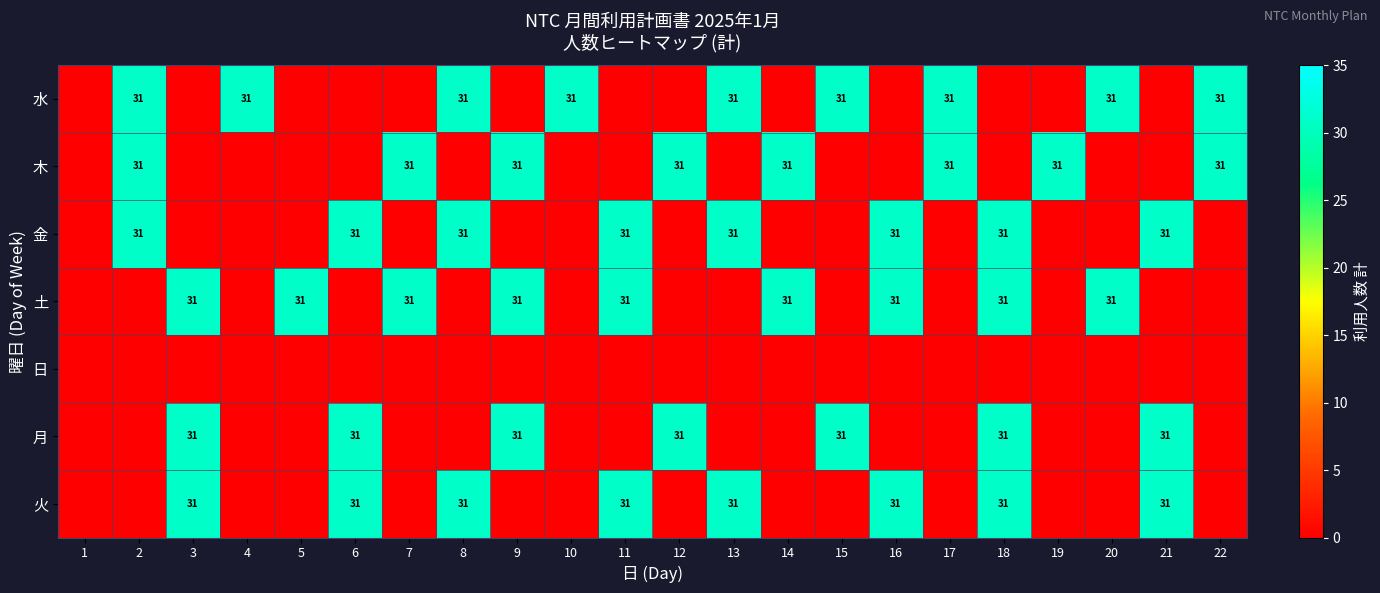

True or false: 水 has a value of 31 at 2.

True